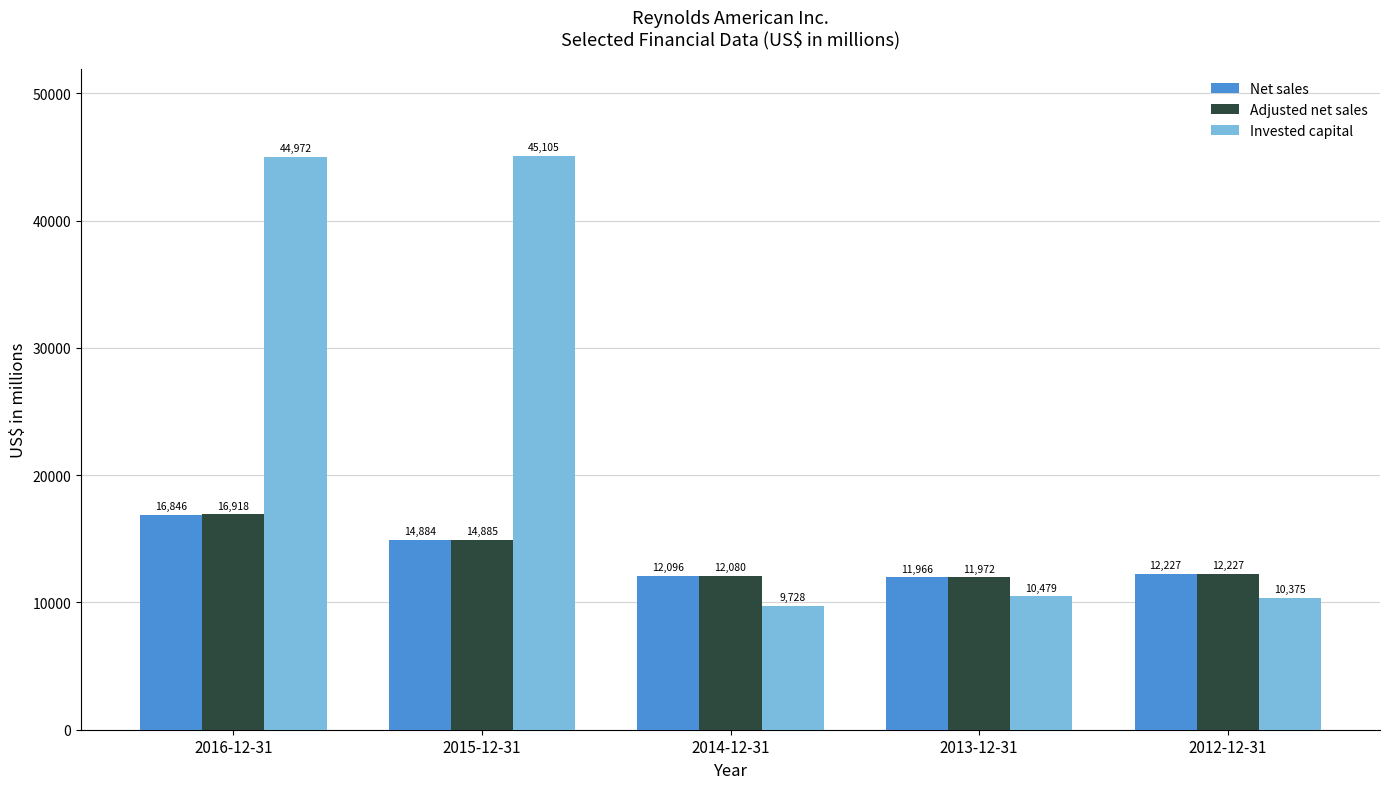

The value of Net sales at 2013-12-31 is 20640. True or false?

False